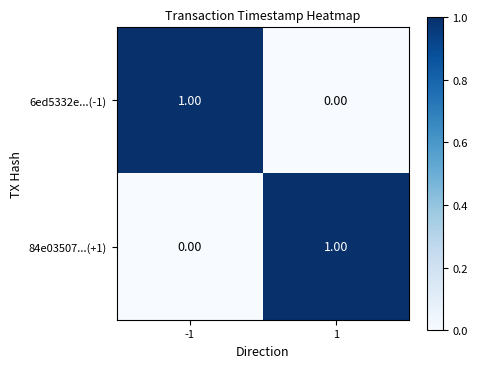

List the labels in order of 6ed5332e...(-1) value, smallest first.

1, -1